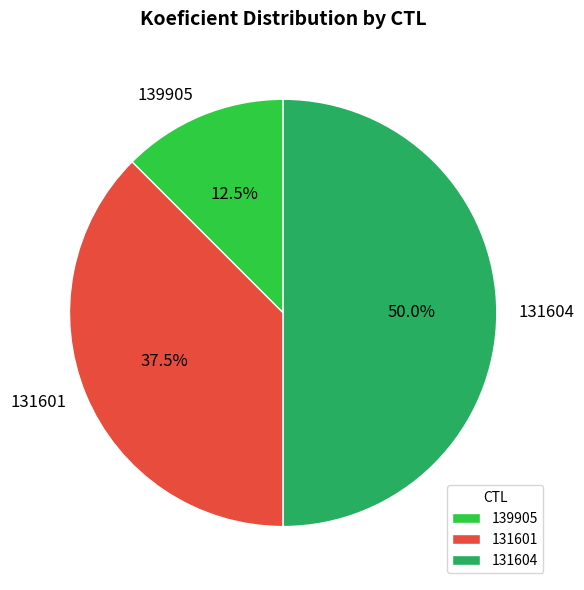

What portion of the pie excludes 139905?

87.5%